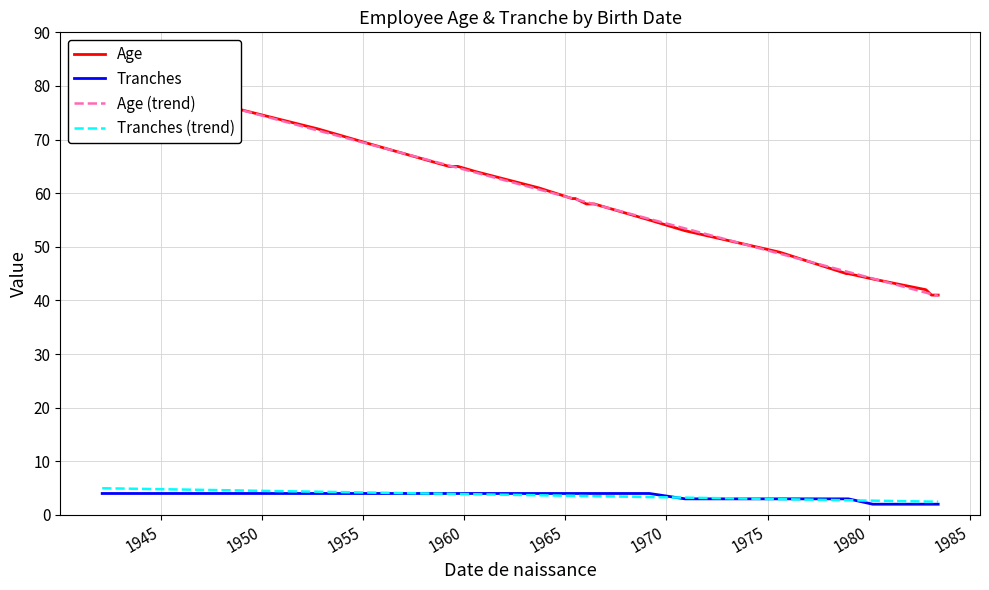

What is the lowest value of the Tranches (trend) series?

2.5